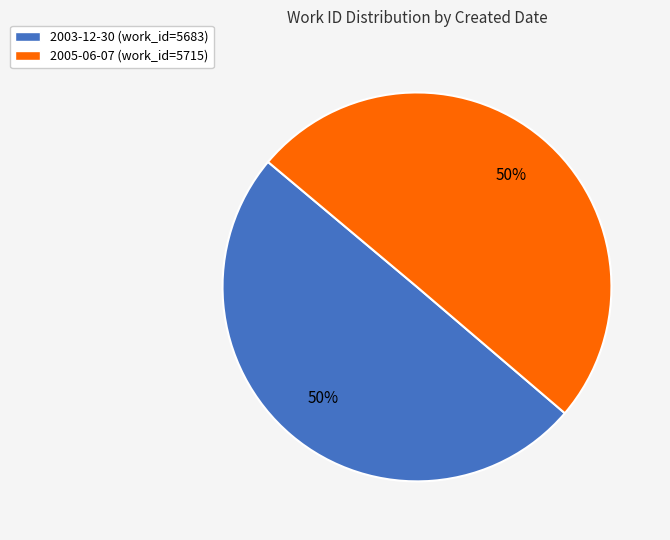

The 2005-06-07 slice represents 50% of the pie. True or false?

True